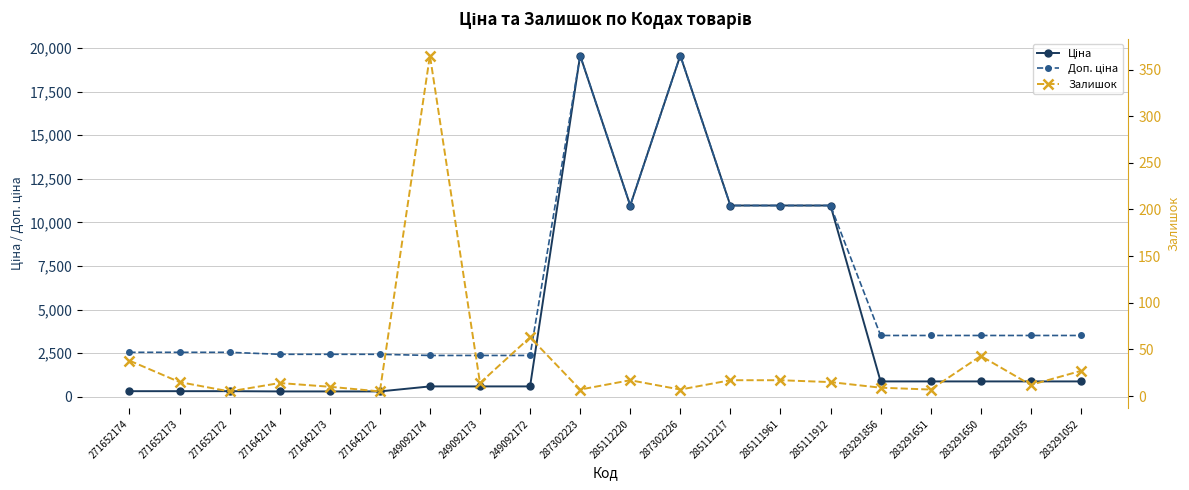

Is it true that Доп. ціна equals 2546.4 at 271652172?

True